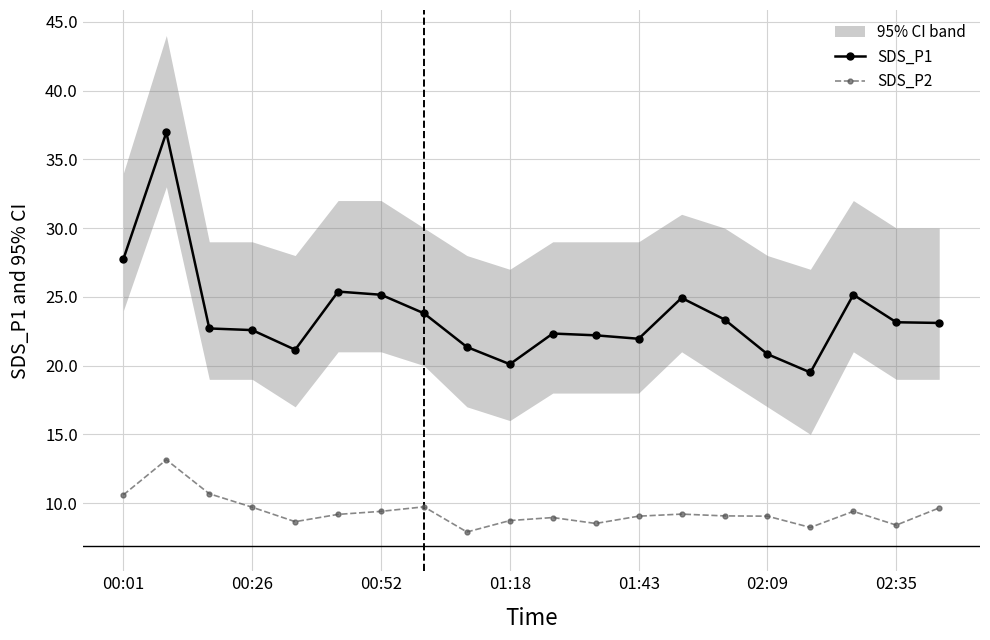

What is the highest value of the SDS_P2 series?

13.2